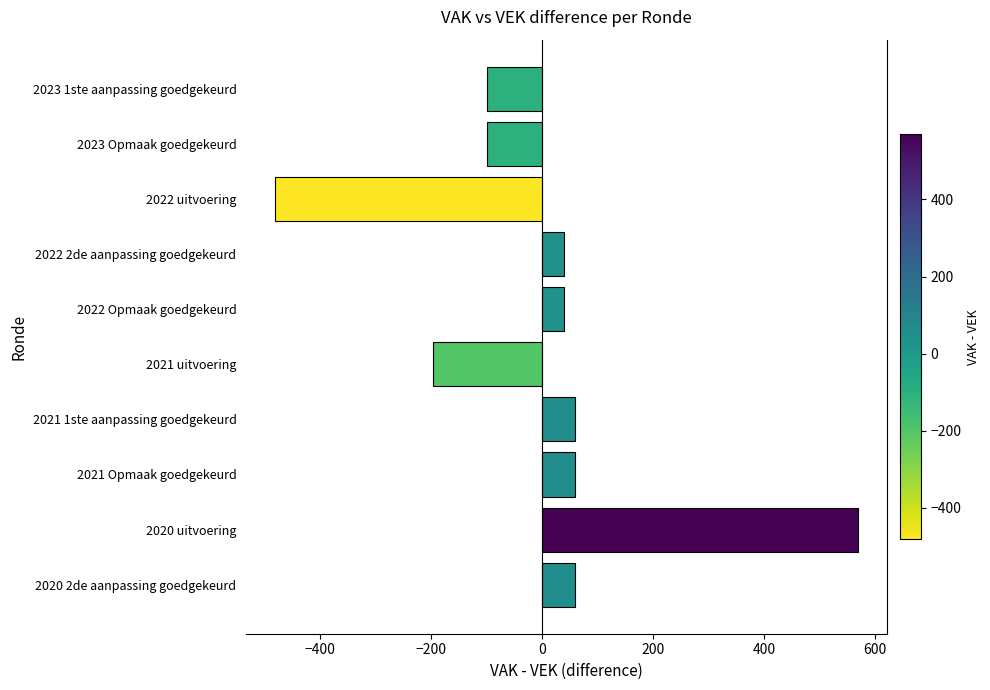

The value at 2021 uitvoering is -277. True or false?

False